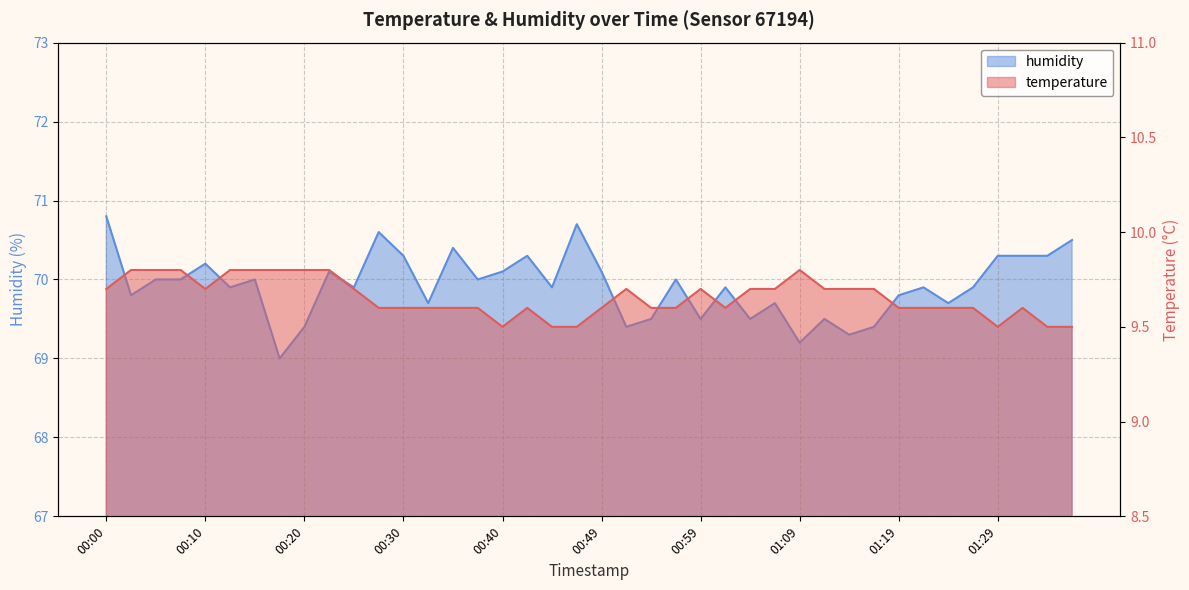

True or false: humidity has a value of 70.0 at 00:05.

True